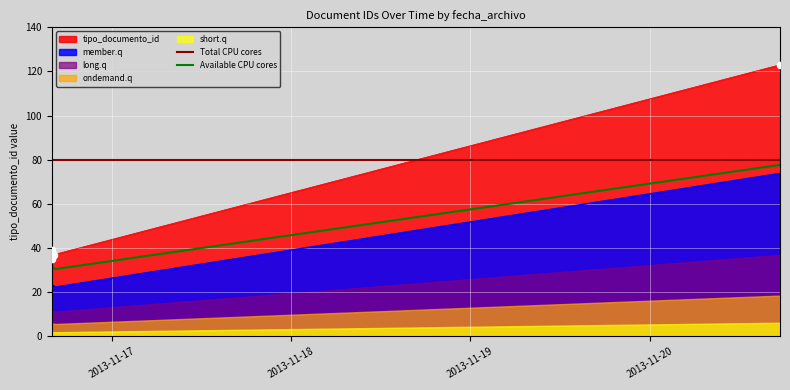

Approximately how many times larger is the value at 2013-11-16 16:10:10 compared to 2013-11-20 17:28:20?

0.3